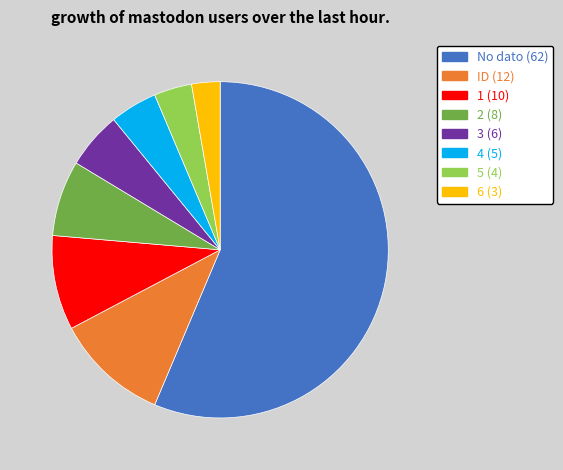

Which slice is the smallest?

6